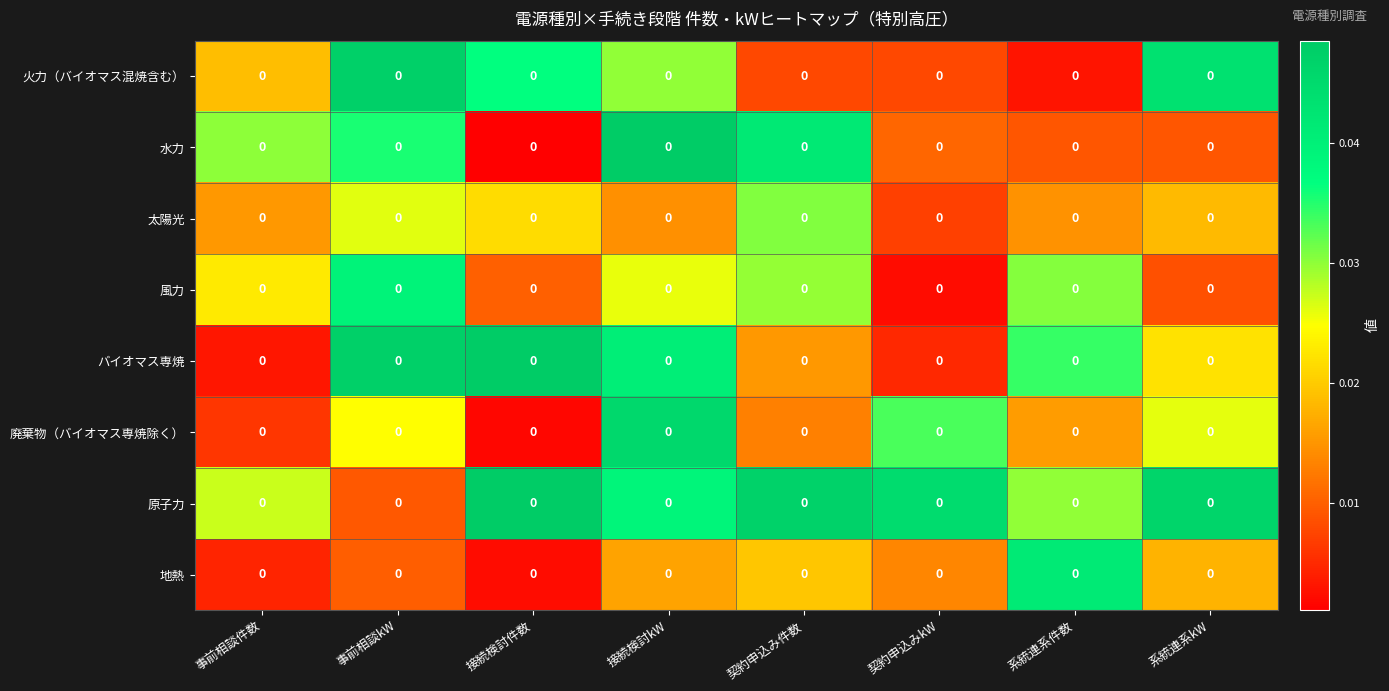

Is it true that 水力 equals 0.0 at 契約申込みkW?

True